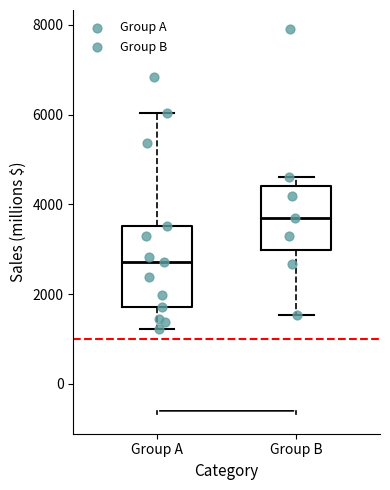

Where is the upper edge of the box for Group B on the y-axis? The values are not printed on the chart, so give them approximately, as read against the axis.

4400